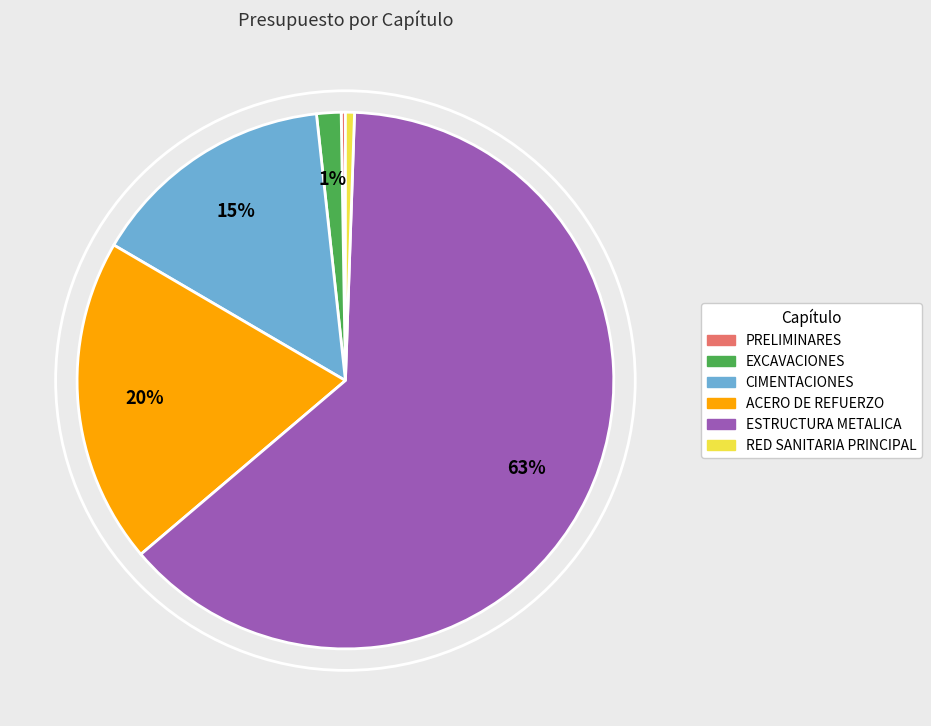

Do ACERO DE REFUERZO and EXCAVACIONES together represent more than half of the pie?

No